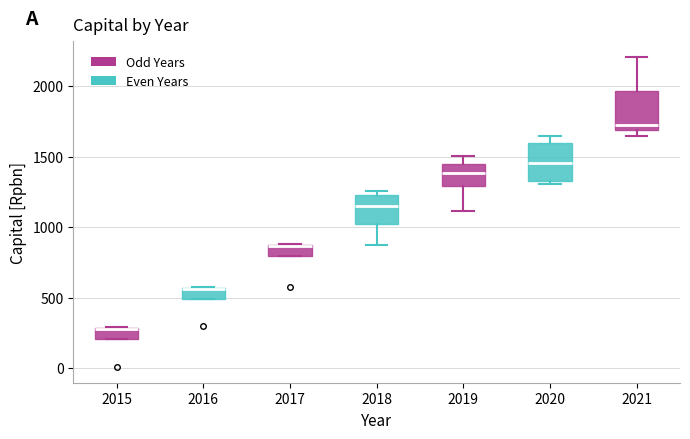

Reading left to right, read every box against the y-axis: the position of its median line, the range the box covers, and the ends of its whiskers. The values are not printed on the chart, so give them approximately, as read against the axis.

2015: median 300, box 200 to 300, whiskers 200 to 300
2016: median 550 (drawn on the box's upper edge), box 500 to 550, whiskers 500 to 600
2017: median 850 (drawn on the box's upper edge), box 800 to 850, whiskers 800 to 900
2018: median 1150, box 1000 to 1250, whiskers 850 to 1250 (just above the box's upper edge)
2019: median 1400, box 1300 to 1450, whiskers 1100 to 1500
2020: median 1450, box 1350 to 1600, whiskers 1300 to 1650
2021: median 1700 (just above the box's lower edge), box 1700 to 1950, whiskers 1650 to 2200